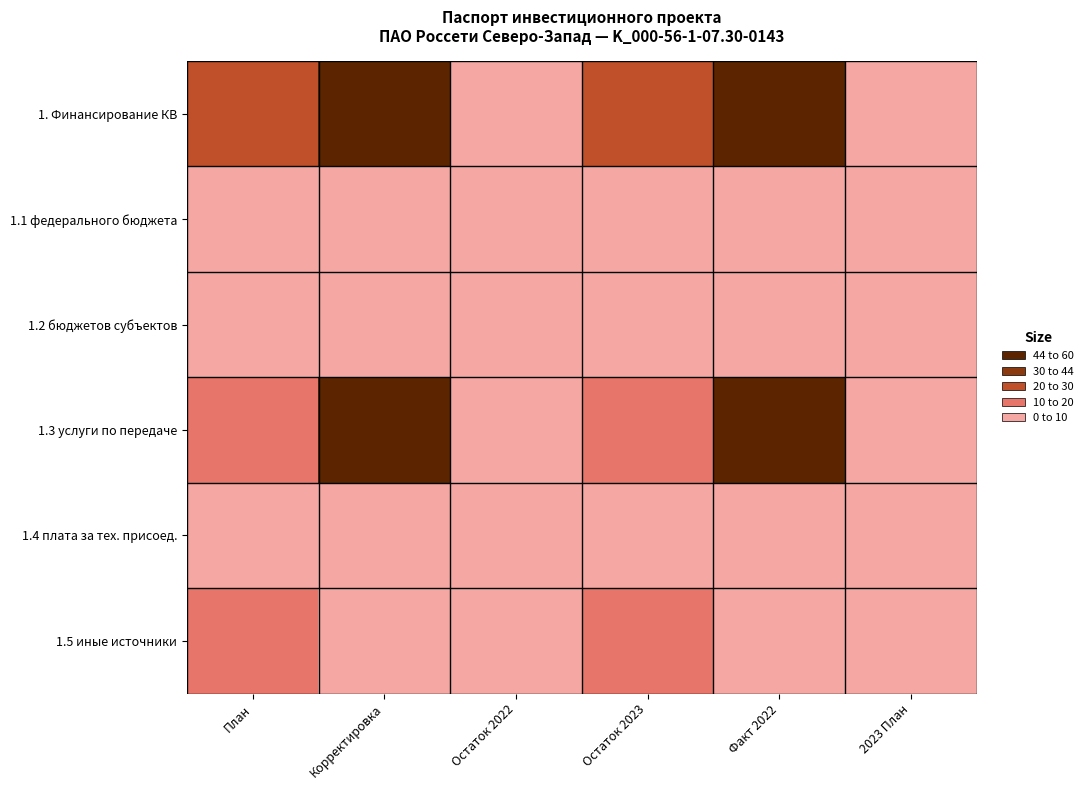

What is the spread (max minus min) of values at Корректировка?

53